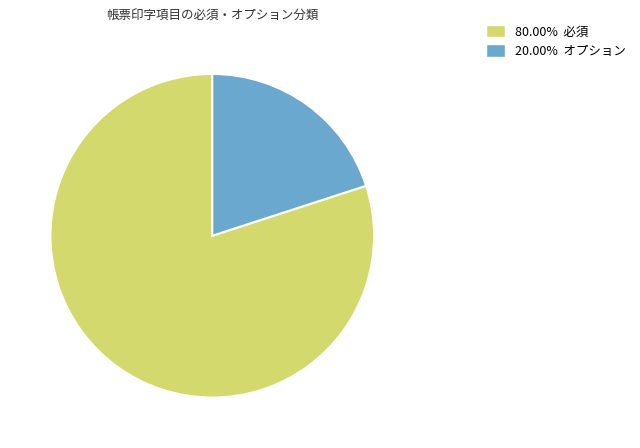

How many slices are in this pie chart?

2